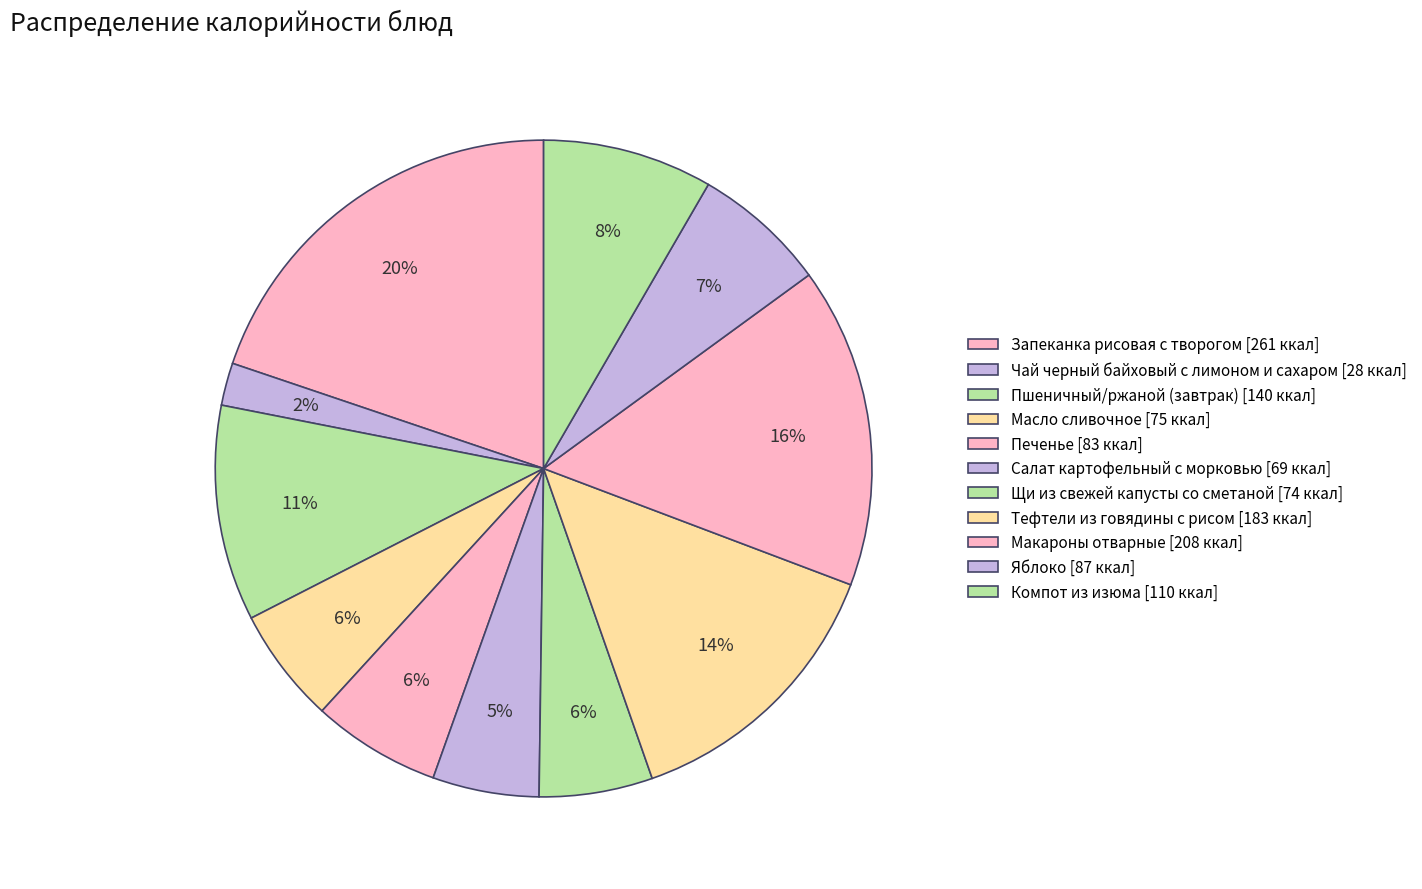

Is Щи из свежей капусты со сметаной the majority of the pie?

No